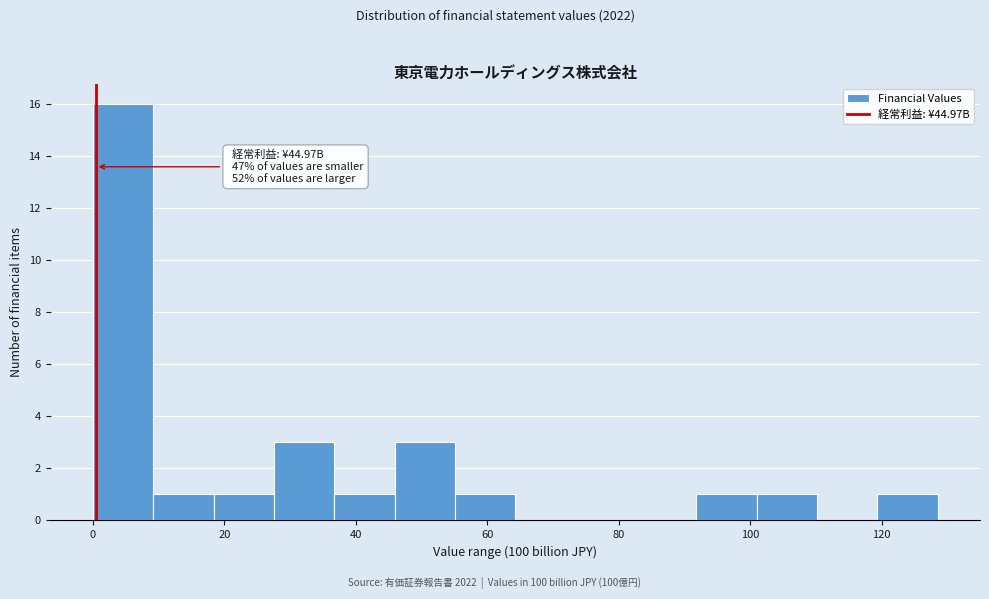

Over which range of the x-axis is the bar tallest?

0 to 10